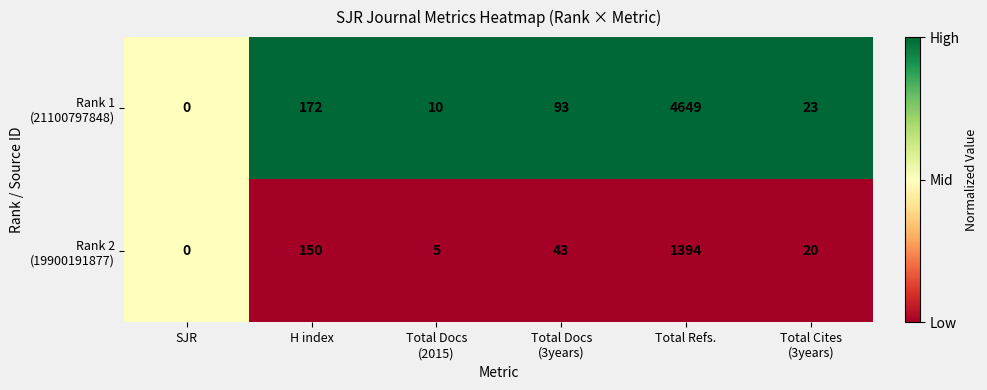

At which category is the sum across all series the highest?

Total Refs.